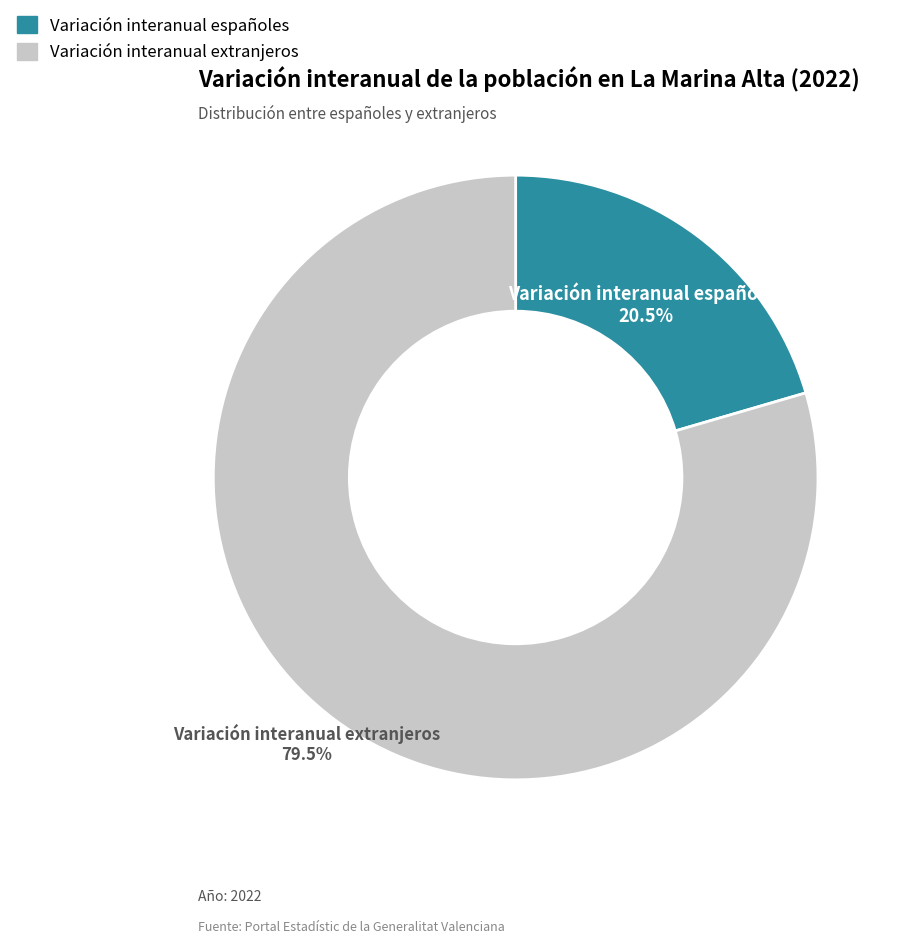

Which slice represents more than half of the pie?

Variación interanual extranjeros